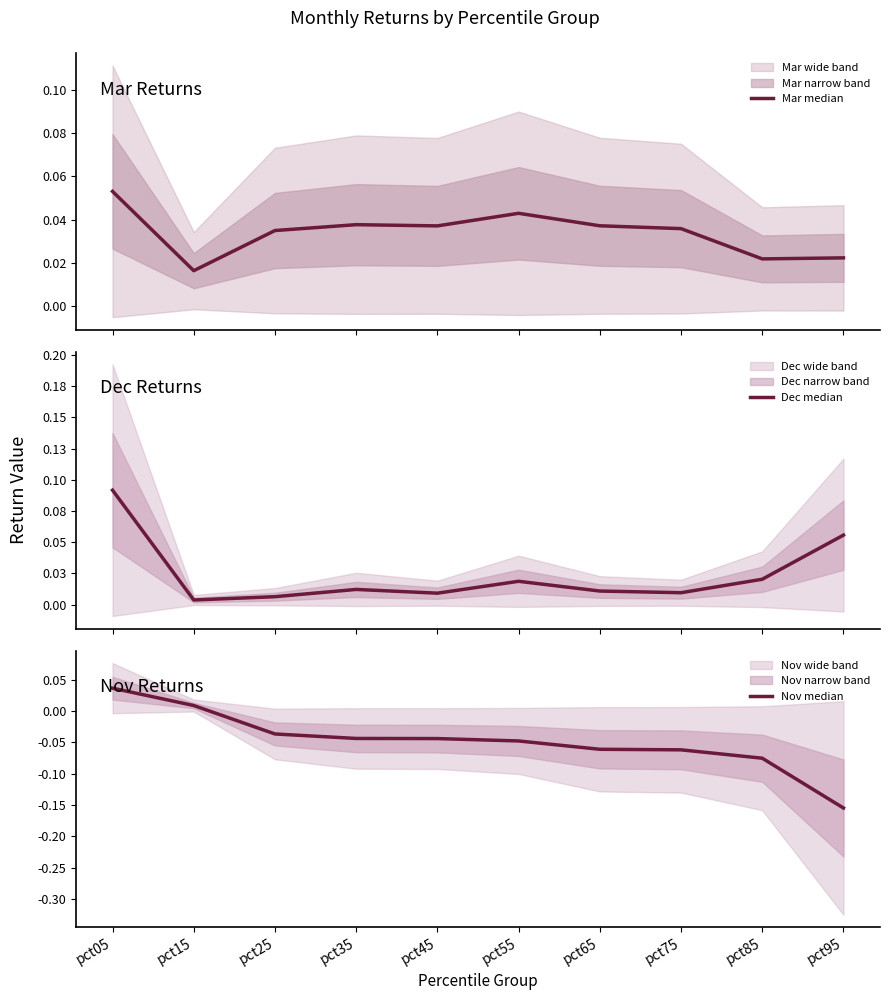

Rank the categories by Dec median value from highest to lowest.

pct05, pct95, pct85, pct55, pct35, pct65, pct75, pct45, pct25, pct15